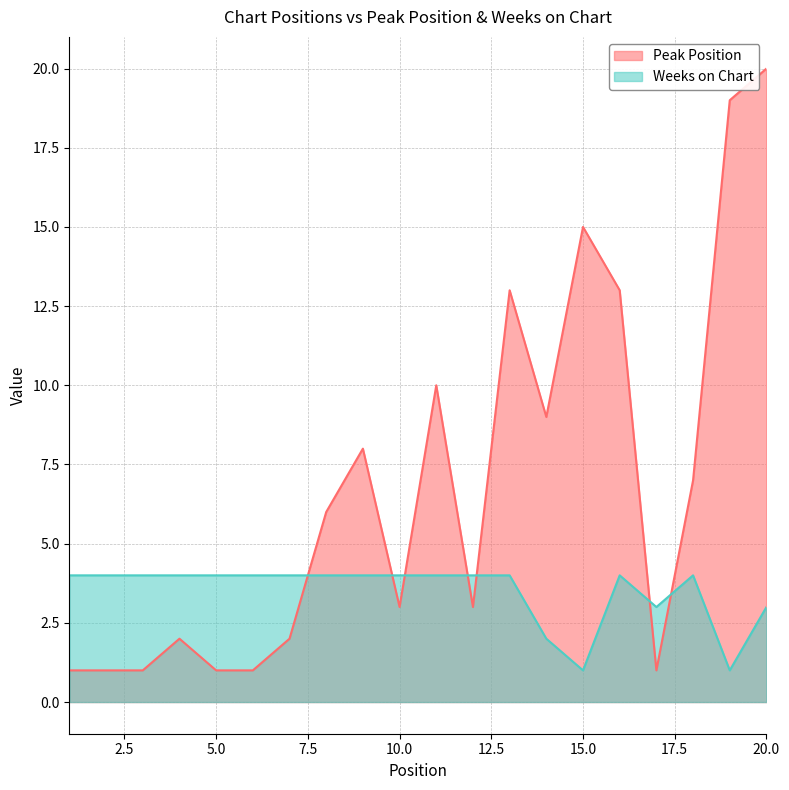

Is the value of Weeks on Chart at 5 greater than the value of Peak Position at 19?

No